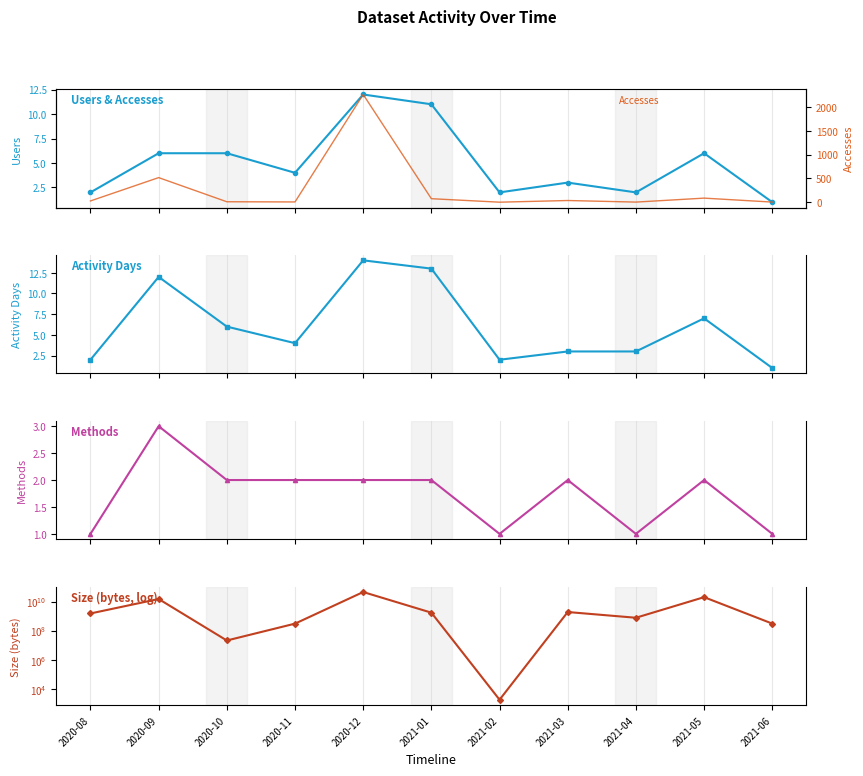

Reading left to right, list all the values displayed in this chart.

Users: 2	6	6	4	12	11	2	3	2	6	1
Activity Days: 2	12	6	4	14	13	2	3	3	7	1
Methods: 1	3	2	2	2	2	1	2	1	2	1
Size: 1522239488	14980041140	21190030	304562992	45105742881	1725179045	1818	1910569982	772683584	20061037709	305646912
Accesses: 28	517	11	7	2259	75	2	37	4	87	4